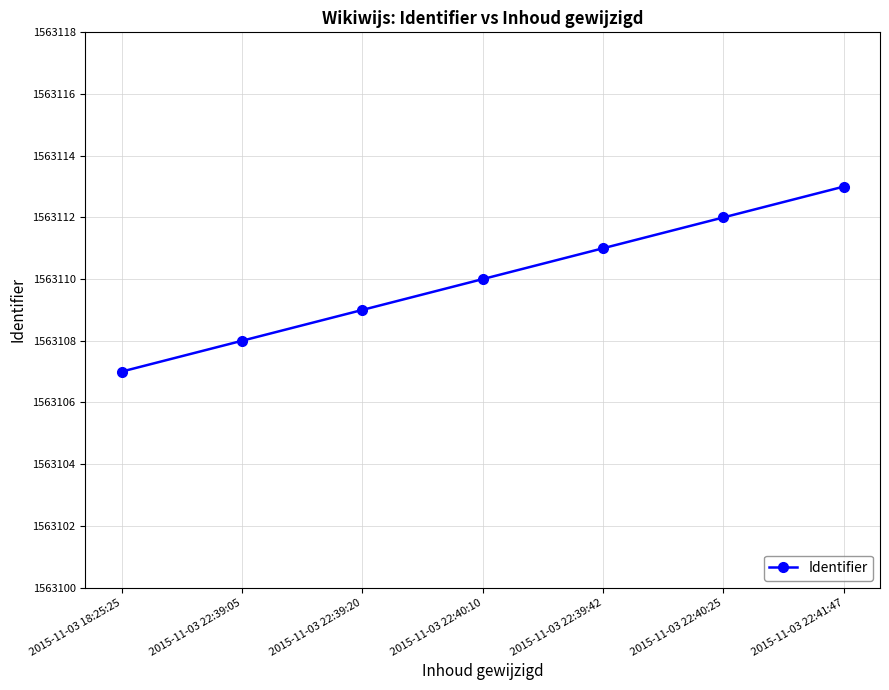

How many categories are shown in the chart?

7